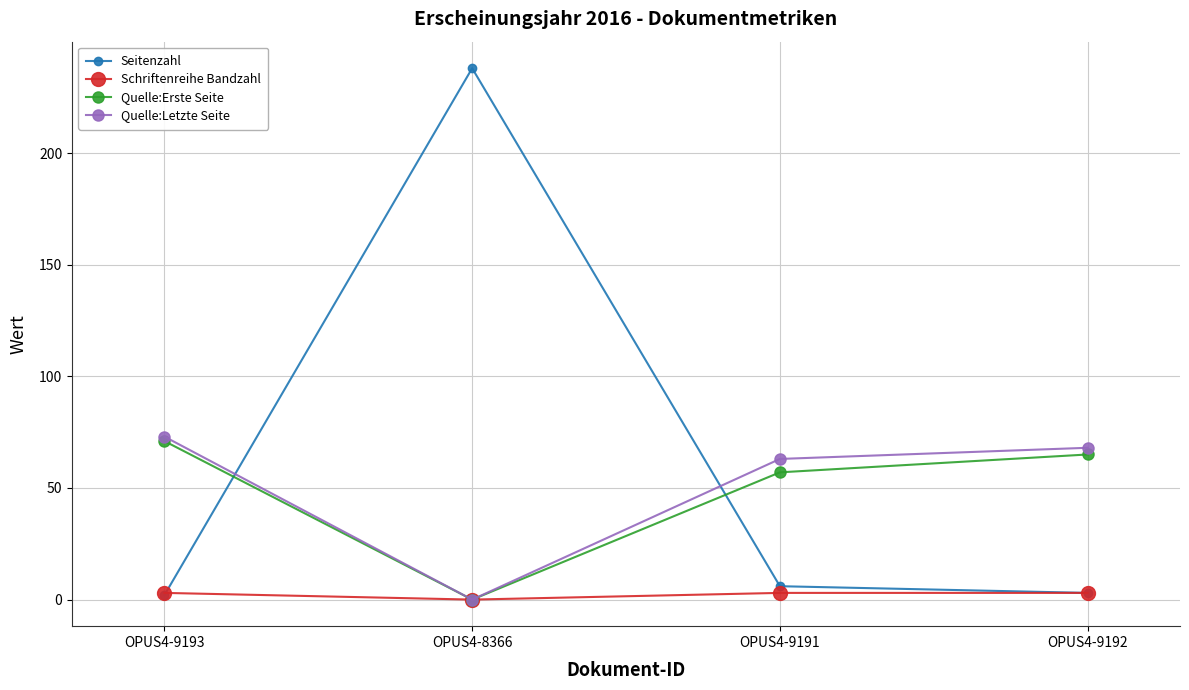

True or false: Seitenzahl has a value of 3 at OPUS4-9192.

True